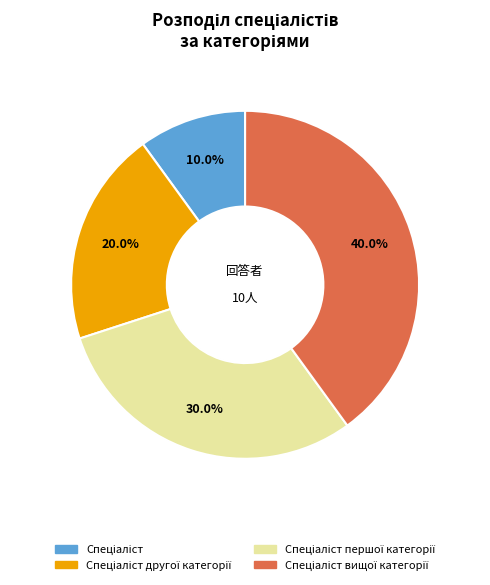

Is there any slice that represents more than half of the pie?

No